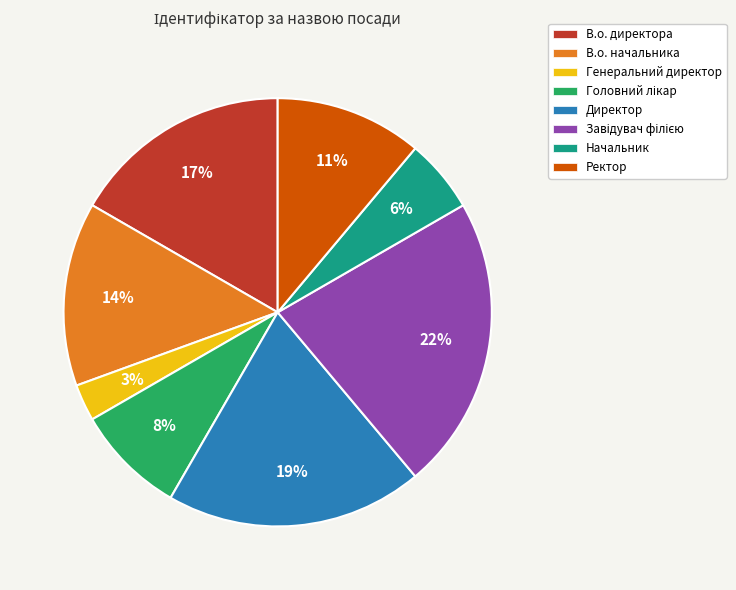

Count the number of slices in the pie.

8